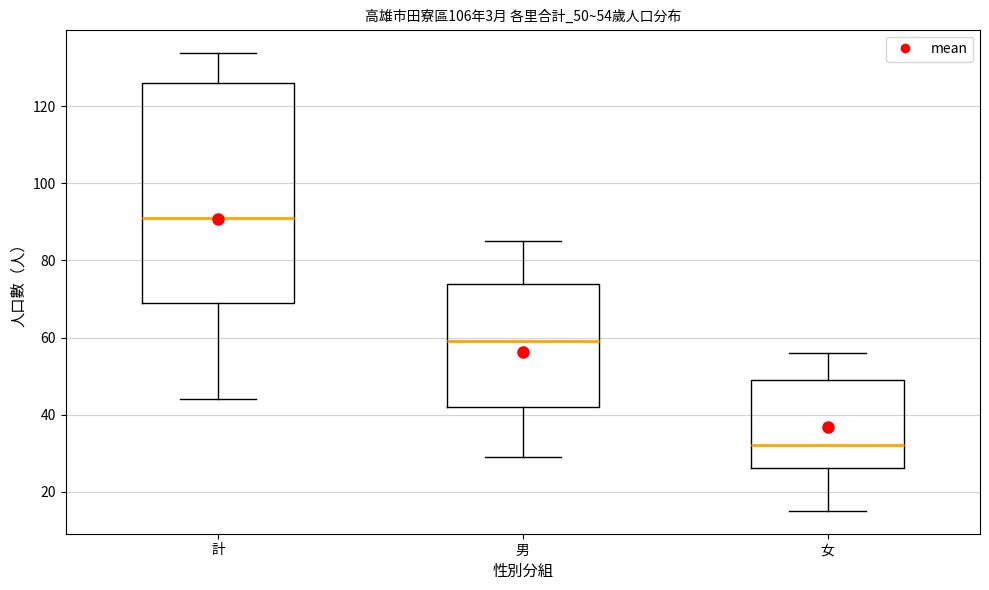

Comparing the boxes themselves (not the whiskers), which one is the tallest?

計